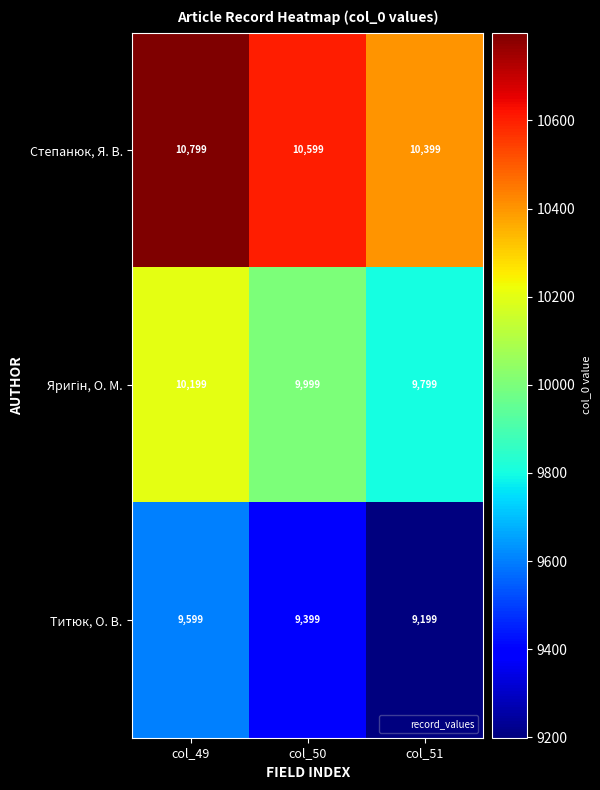

What is the difference between the highest and lowest values at col_51?

1200